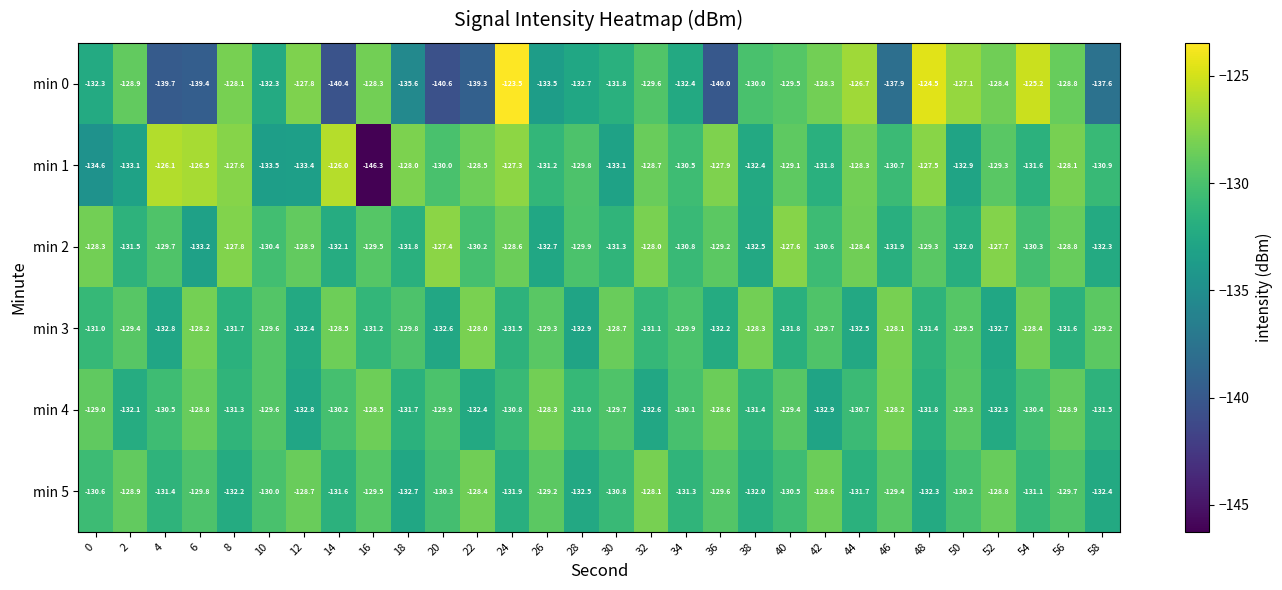

At which label is min 5 closest to -130?

10